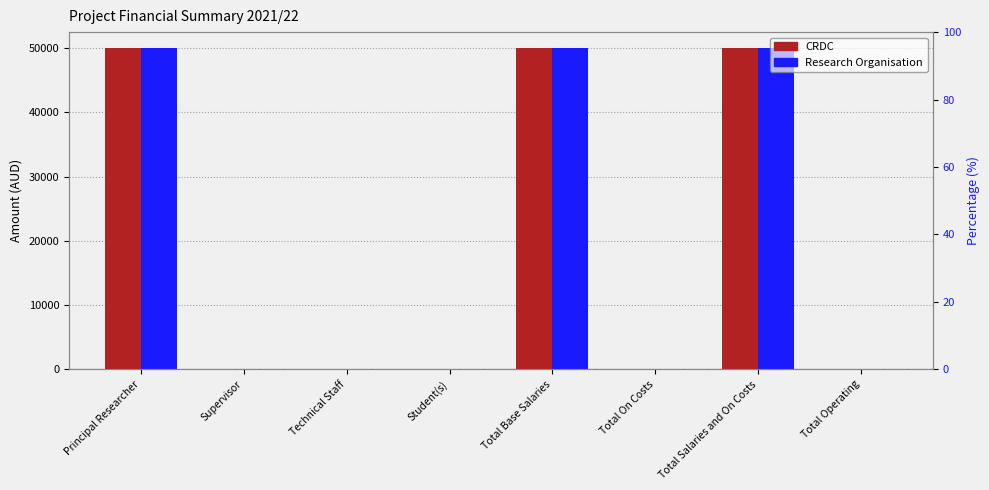

What is the average value of the CRDC series?

18750